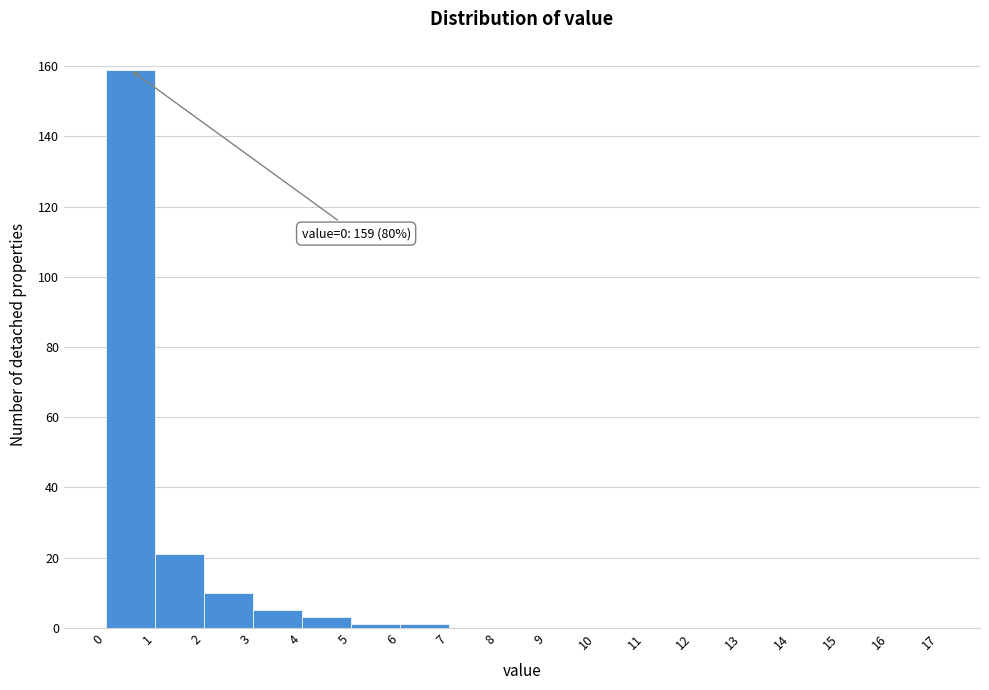

Over which range of the x-axis is the bar tallest?

0 to 1